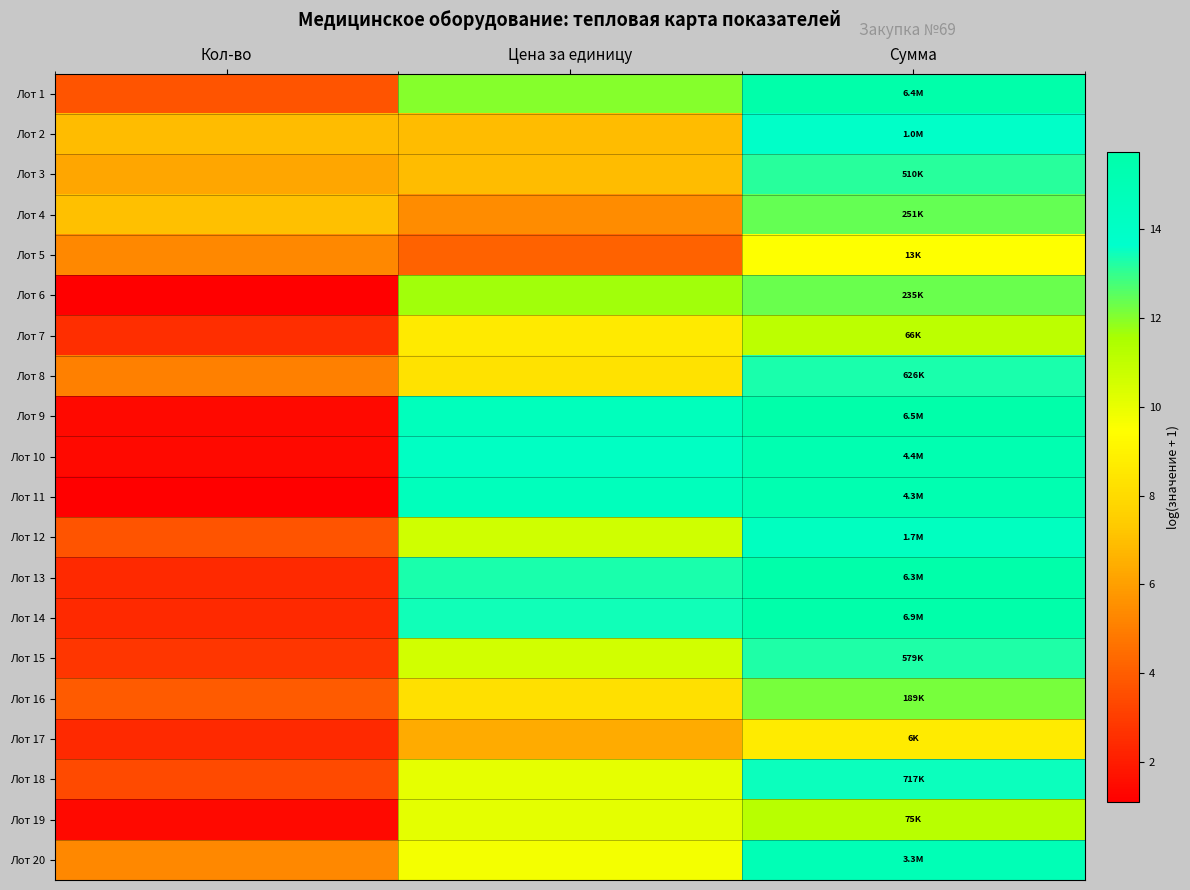

At how many categories does at least one series exceed 10?

2